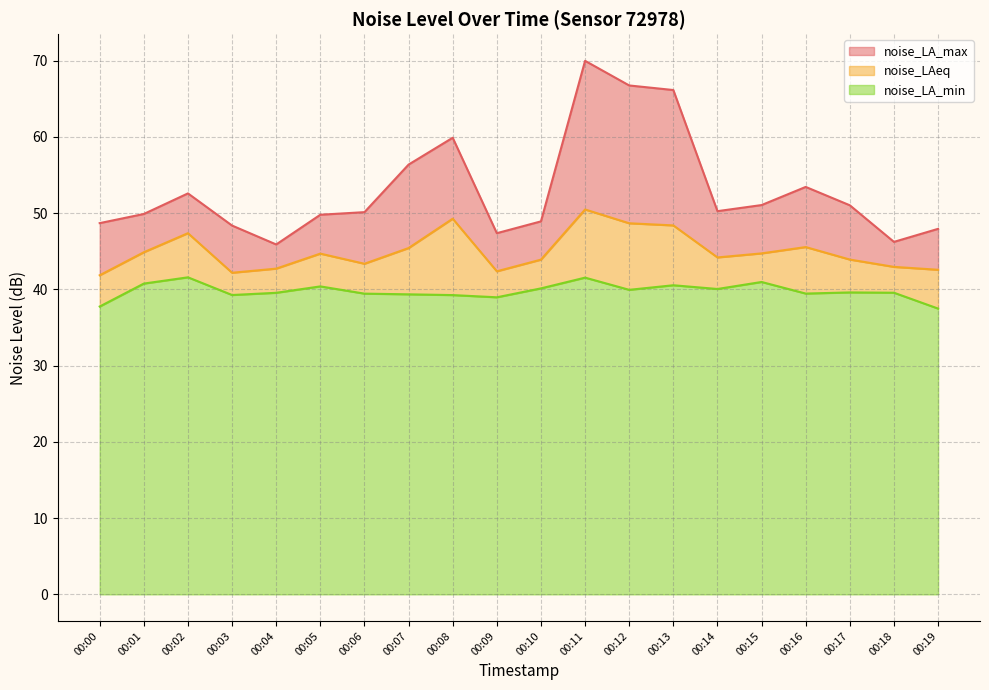

How many interior local peaks does the noise_LA_max series have?

4